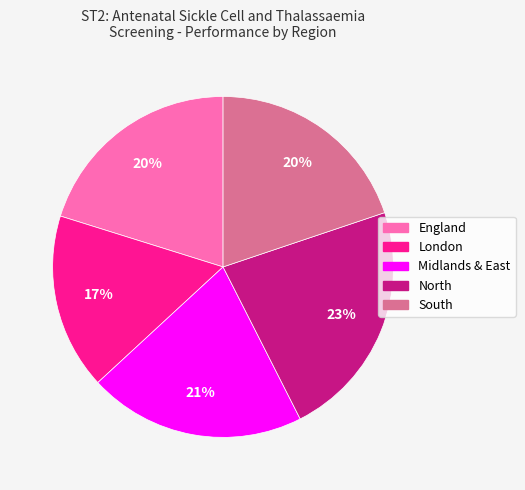

The London slice represents 17% of the pie. True or false?

True